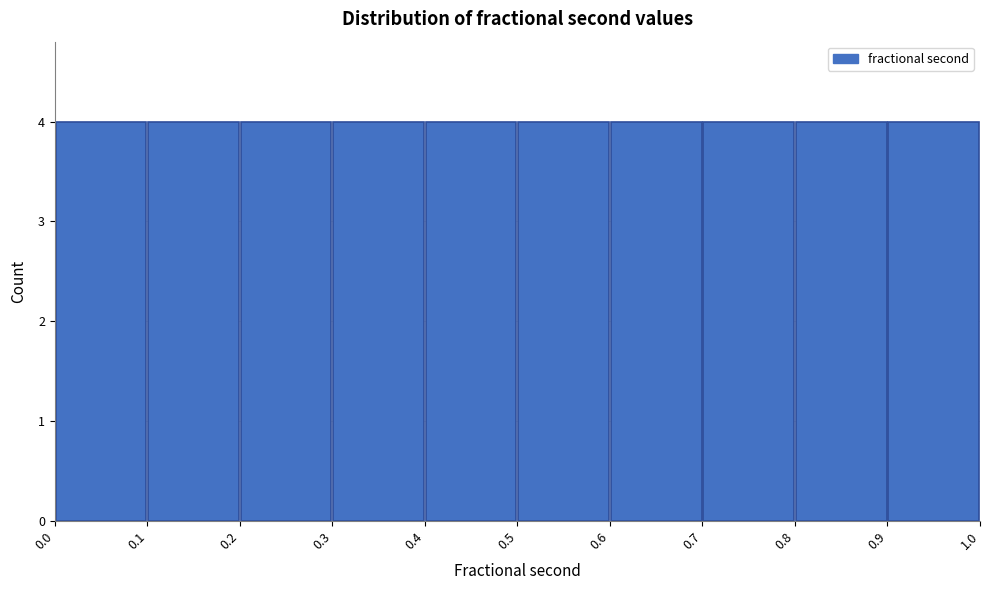

Reading left to right, list every bar in this chart as the range it spans on the x-axis followed by its height. The values are not printed on the chart, so give them approximately, as read against the axis.

0.0 to 0.1: 4
0.1 to 0.2: 4
0.2 to 0.3: 4
0.3 to 0.4: 4
0.4 to 0.5: 4
0.5 to 0.6: 4
0.6 to 0.7: 4
0.7 to 0.8: 4
0.8 to 0.9: 4
0.9 to 1.0: 4